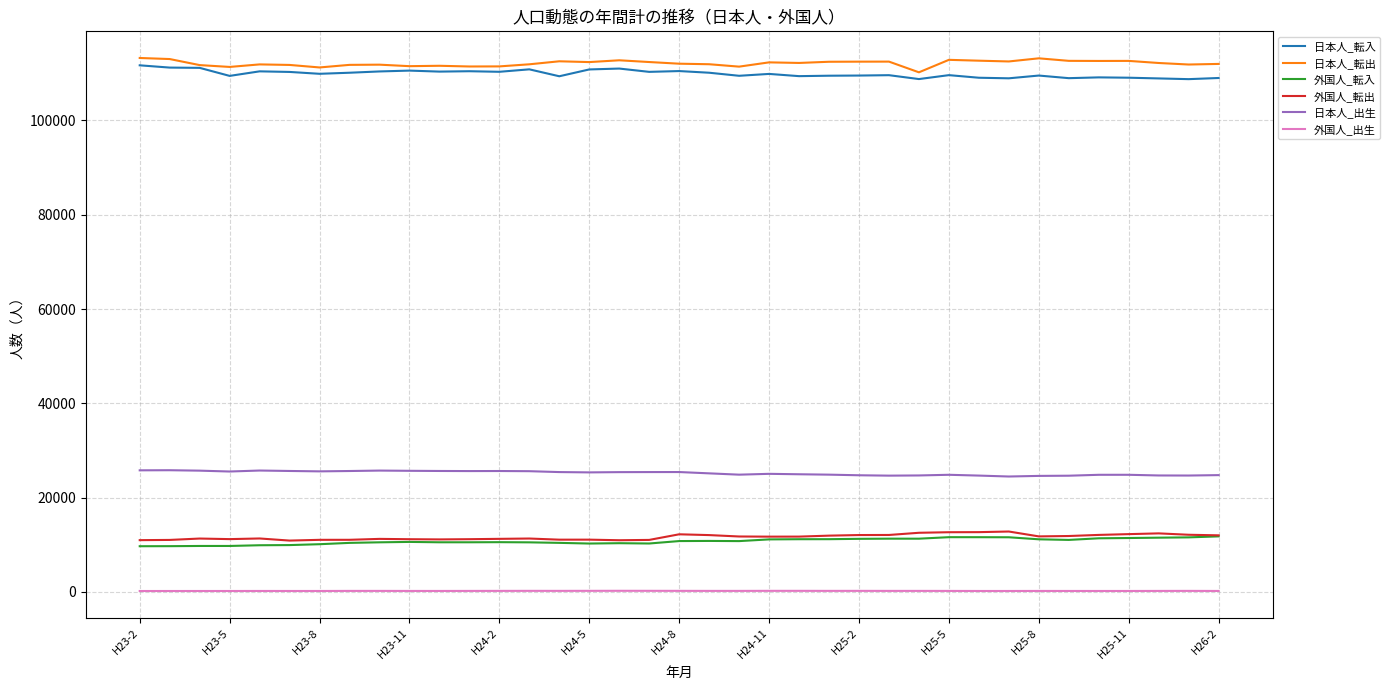

True or false: 外国人_転出 and 日本人_転入 cross at least once.

False